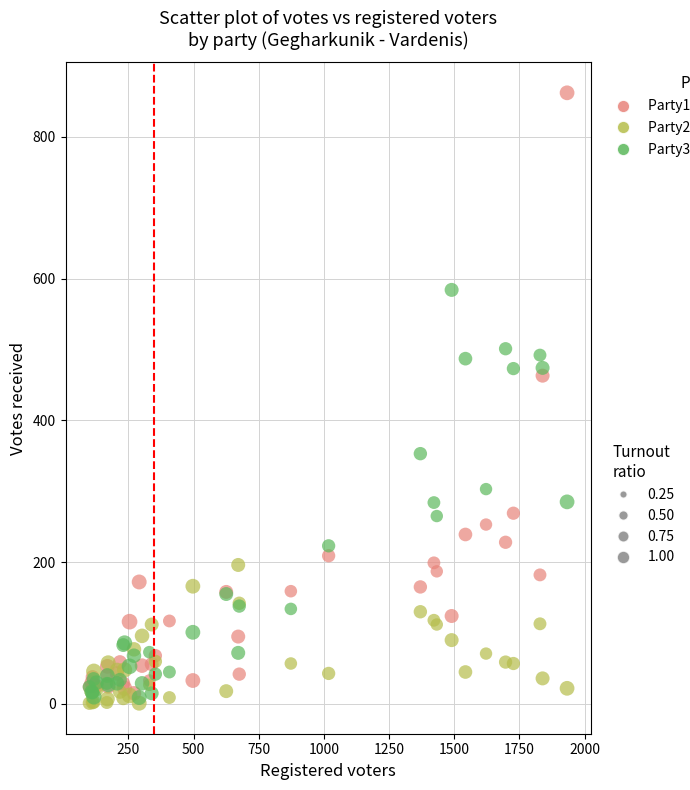

Across all series, what Y value is closest to 431?

463